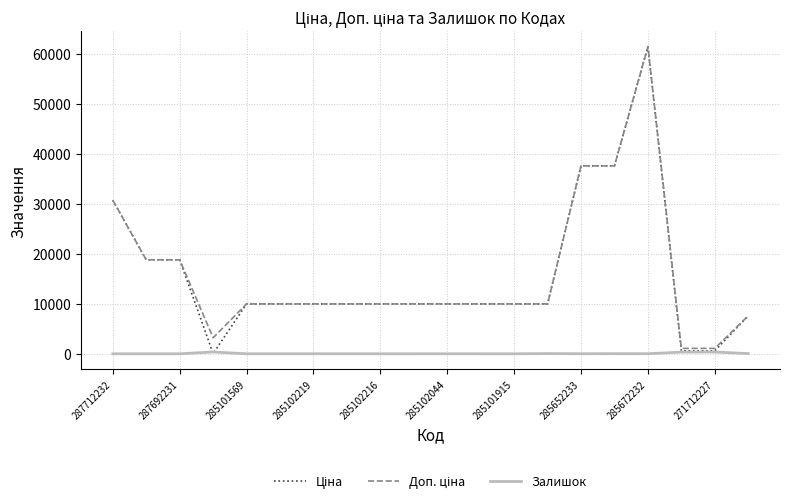

Reading left to right, what are all the values shown in this chart?

Ціна: 30717.1	18796.8	18796.8	32.0	9975.0	9975.0	9975.0	9975.0	9975.0	9975.0	9975.0	9975.0	9975.0	9975.0	37593.6	37593.6	61434.3	589.9	589.9	7596.5
Доп. ціна: 30717.1	18796.8	18796.8	3205.0	9975.0	9975.0	9975.0	9975.0	9975.0	9975.0	9975.0	9975.0	9975.0	9975.0	37593.6	37593.6	61434.3	1081.7	1081.7	7596.5
Залишок: 0.0	0.0	0.0	360.0	0.0	8.0	7.0	3.0	0.0	0.0	1.0	0.0	0.0	40.0	12.0	22.0	15.0	333.0	359.0	43.0